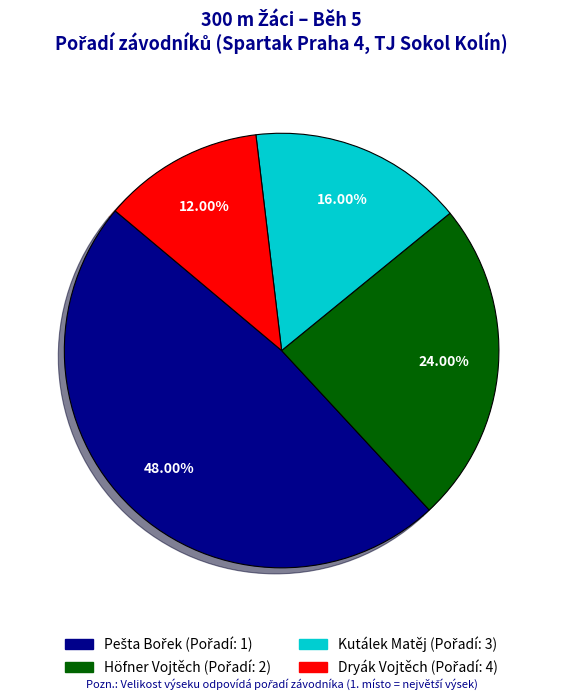

Approximately how many times larger is the value at Höfner Vojtěch compared to Dryák Vojtěch?

2.0